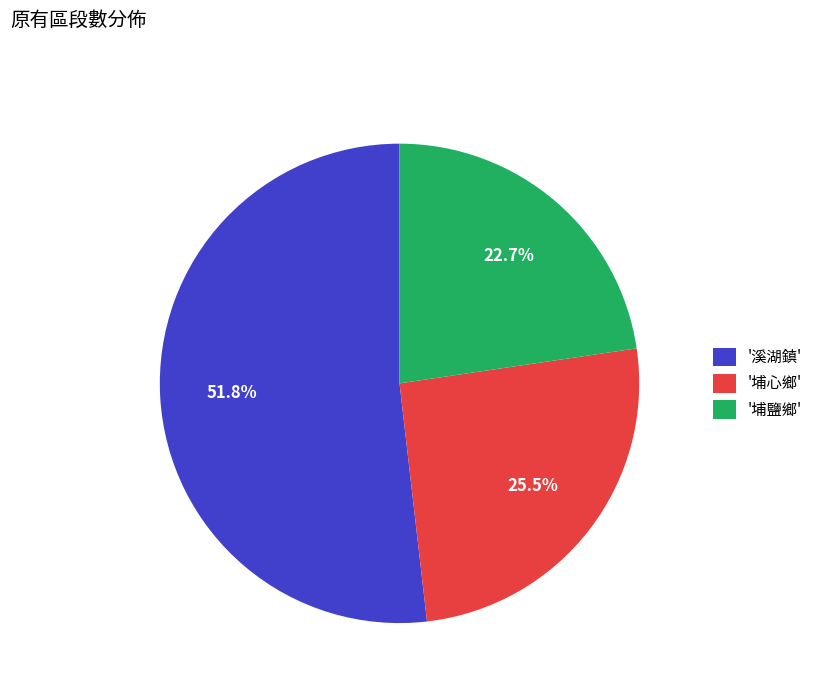

Does any single category account for the majority?

Yes